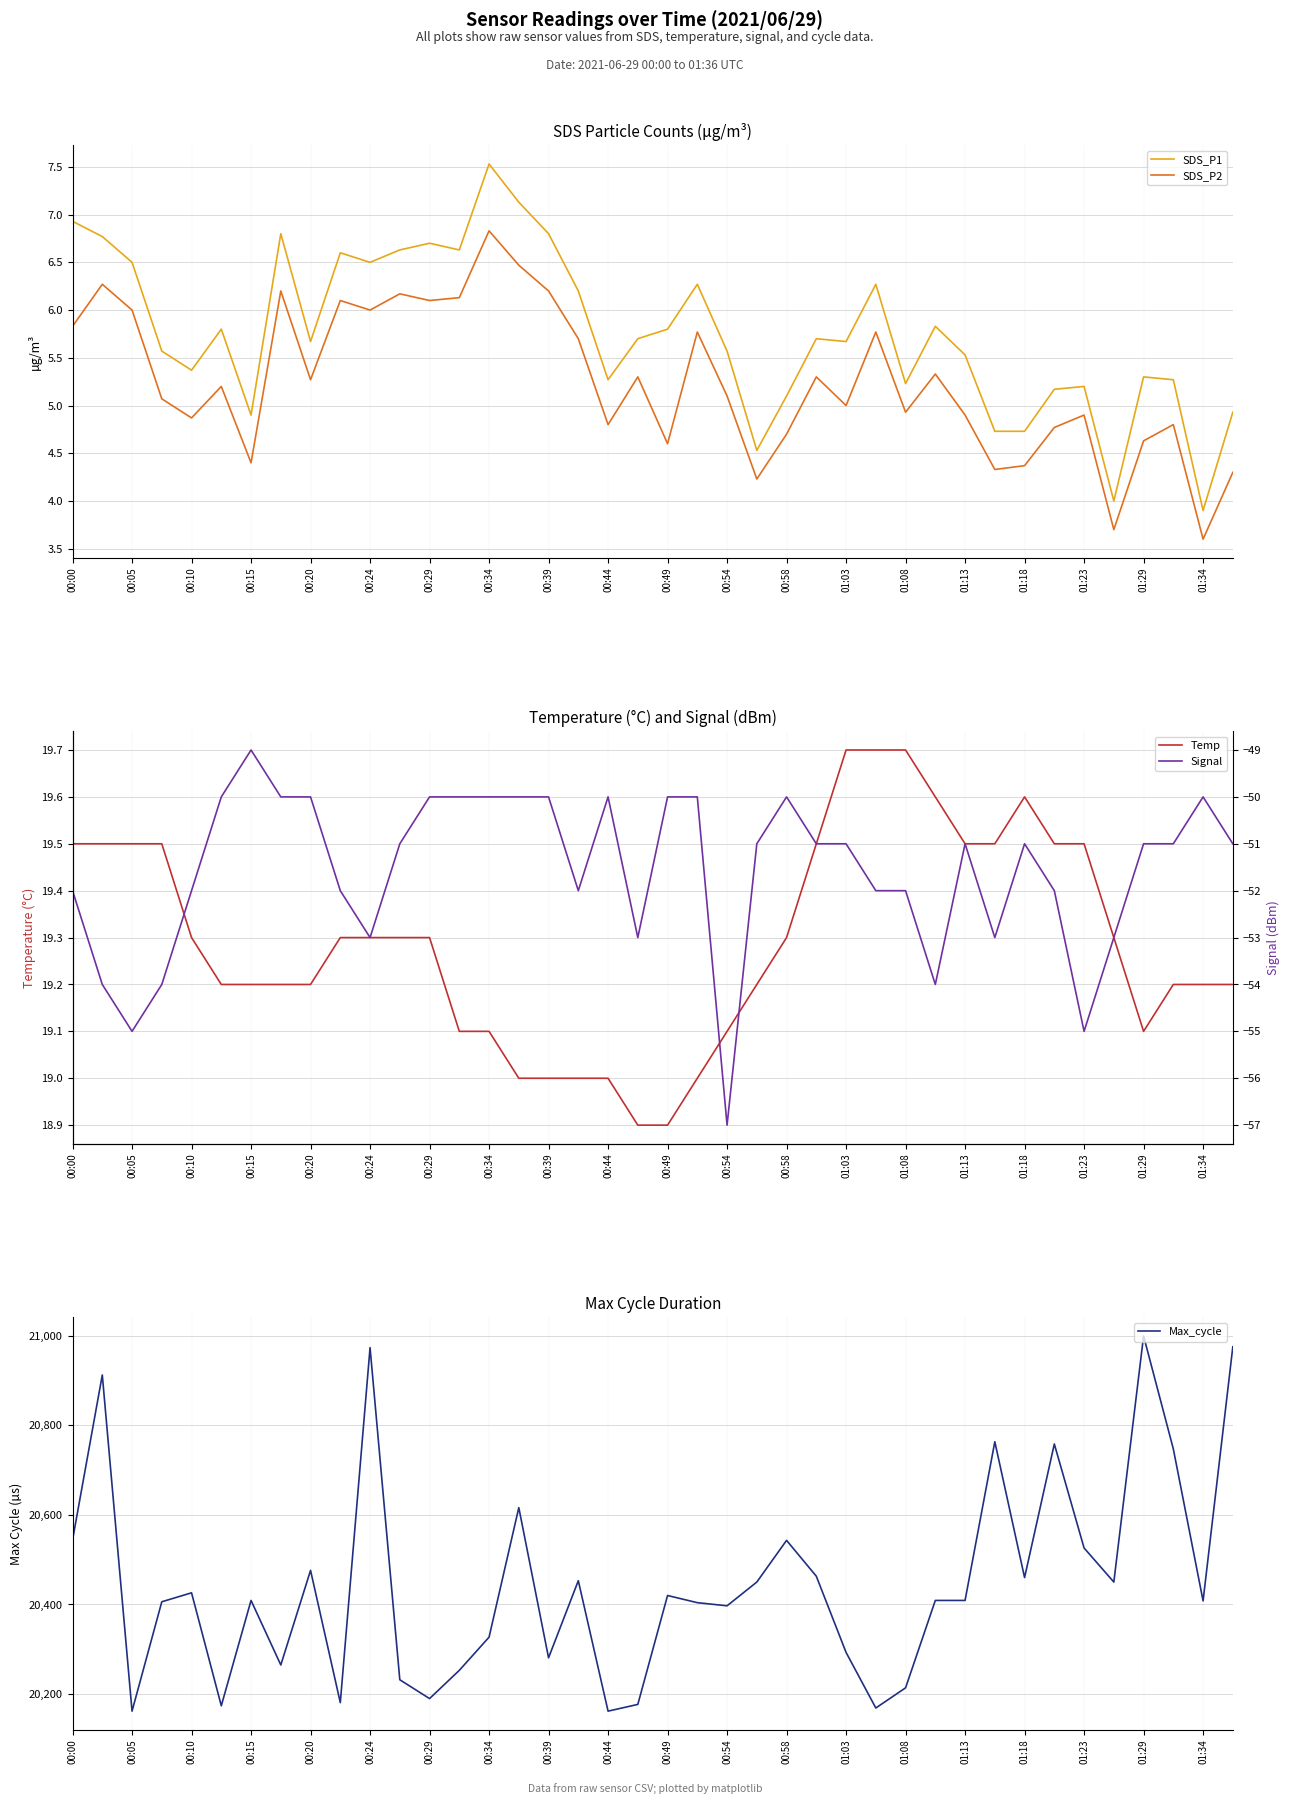

What is the value of the Temp point at the 37th from the left?

19.1